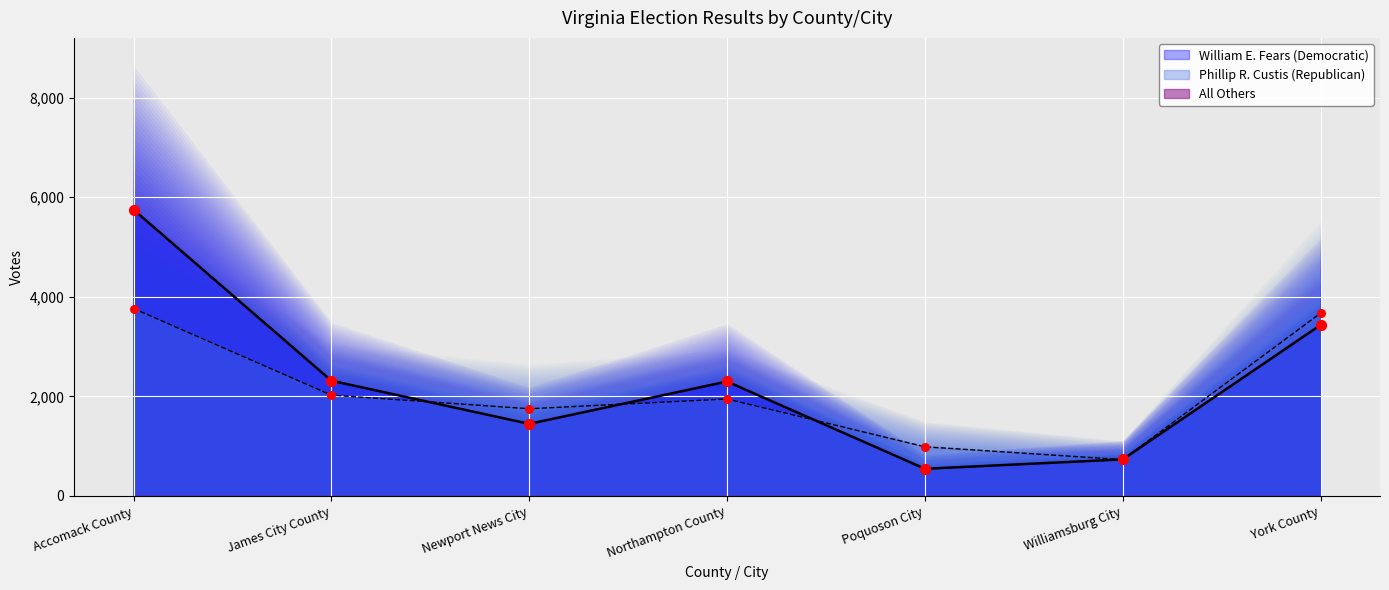

Is the value of William E. Fears (Democratic) at Newport News City greater than the value of Phillip R. Custis (Republican) at James City County?

No